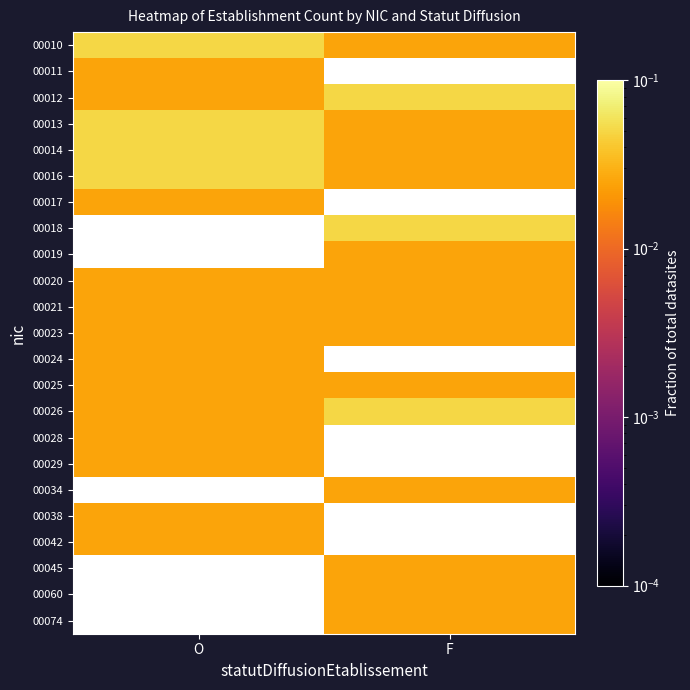

The 00020 series shows 0.0 at O. True or false?

True